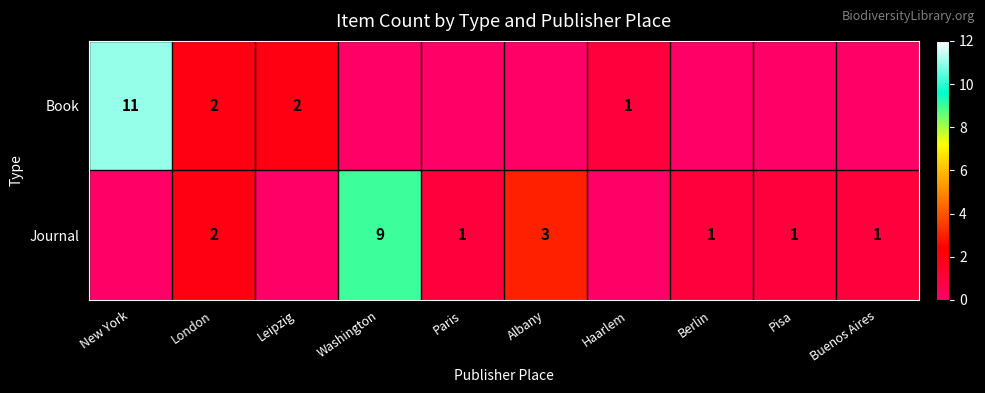

True or false: Book has a value of 3 at London.

False